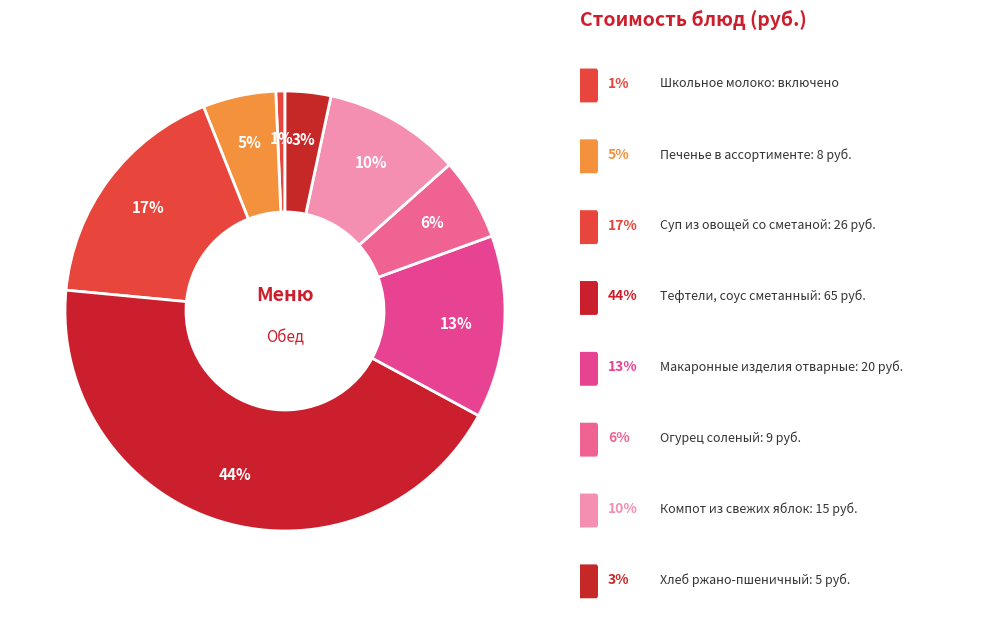

Which slice is the smallest?

Школьное молоко